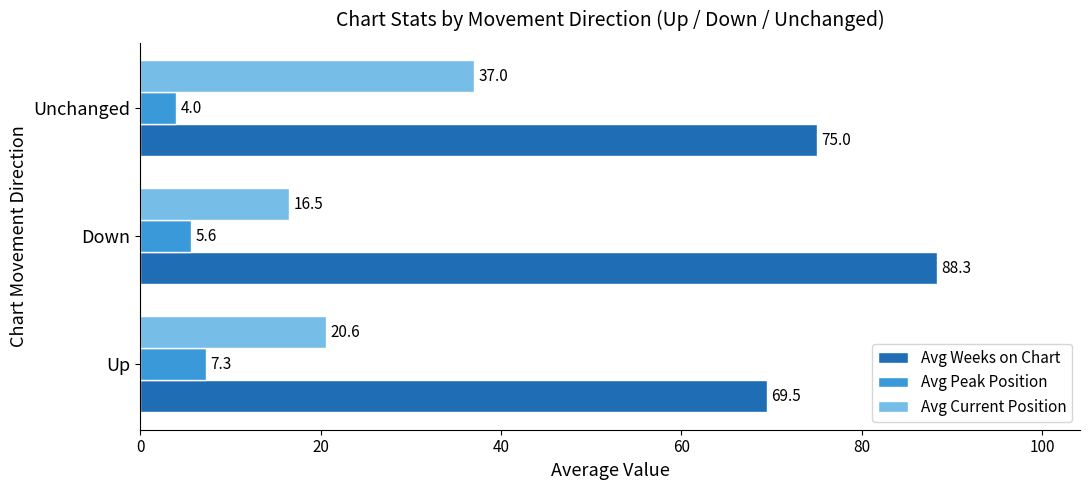

Is it true that Avg Current Position equals 16.5 at Down?

True